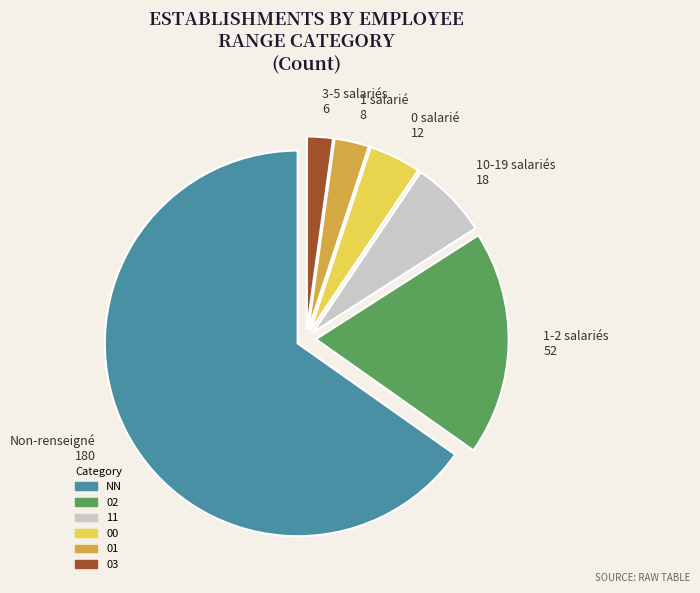

Is the sum of 0 salarié 12 and 1 salarié 8 greater than half?

No